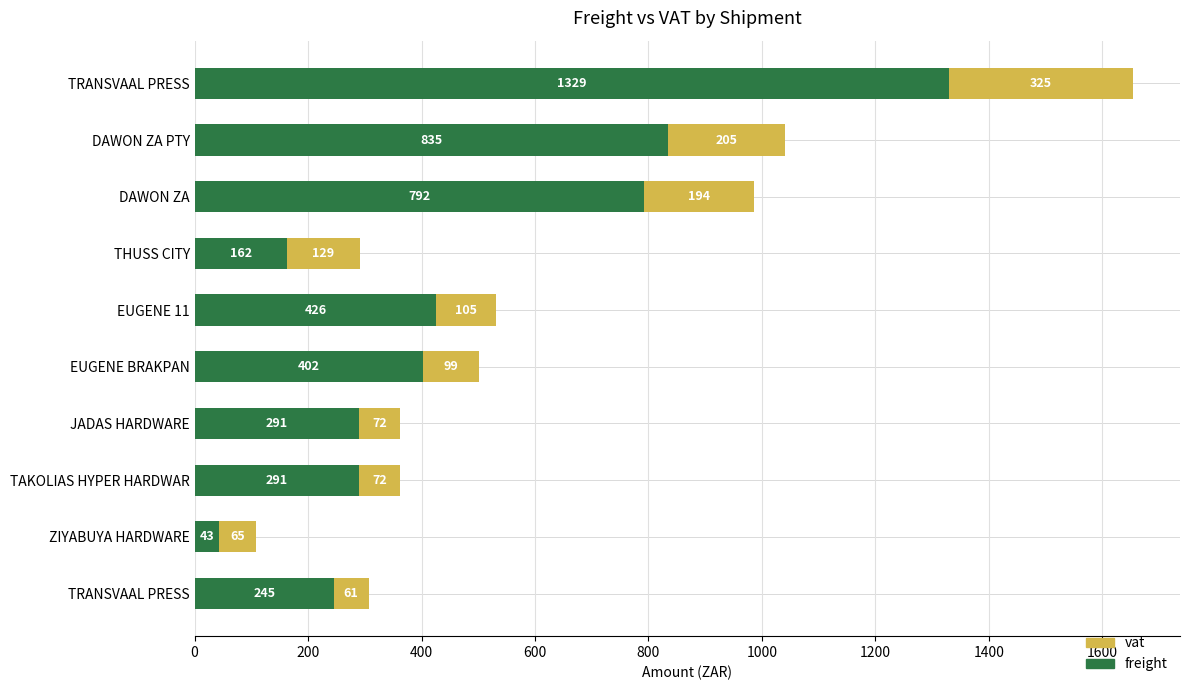

How many data points does each series have?

10